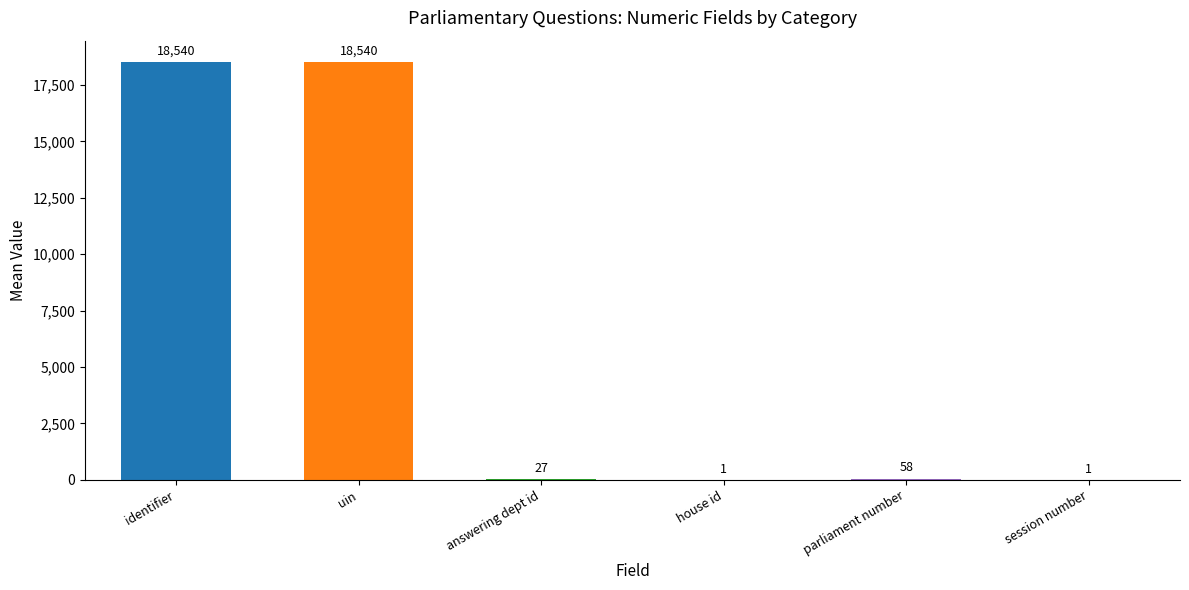

What is the value of the uin bar at the 2nd from the left?

18540